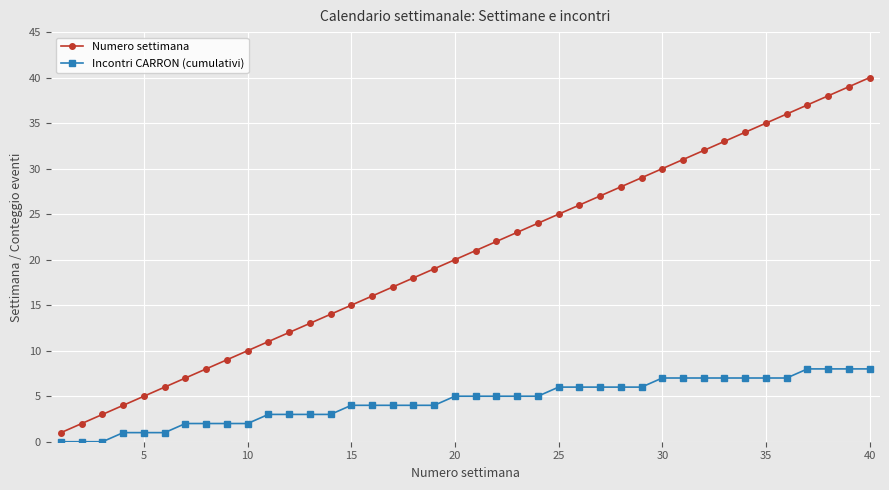

What is the difference between the maximum and minimum values in the Numero settimana series?

39